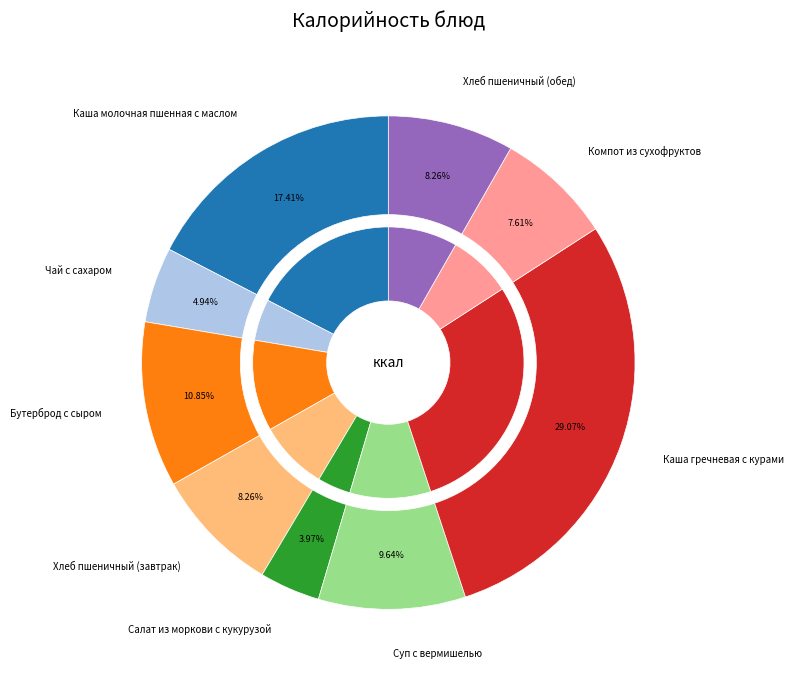

Which slice is the smallest?

Салат из моркови с кукурузой